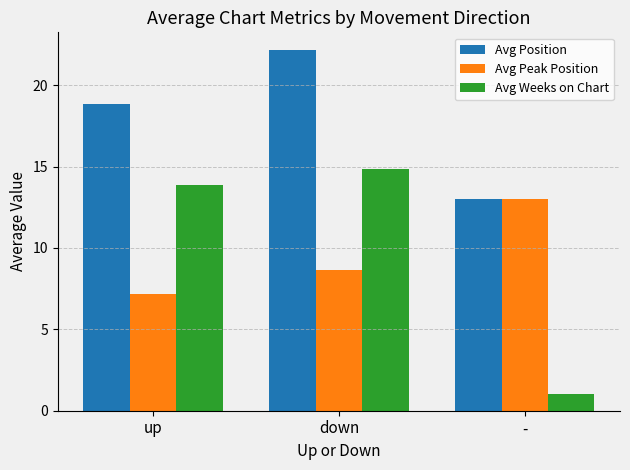

Reading left to right, transcribe all the data shown in this chart.

Avg Position: 18.8	22.1	13.0
Avg Peak Position: 7.2	8.6	13.0
Avg Weeks on Chart: 13.9	14.8	1.0